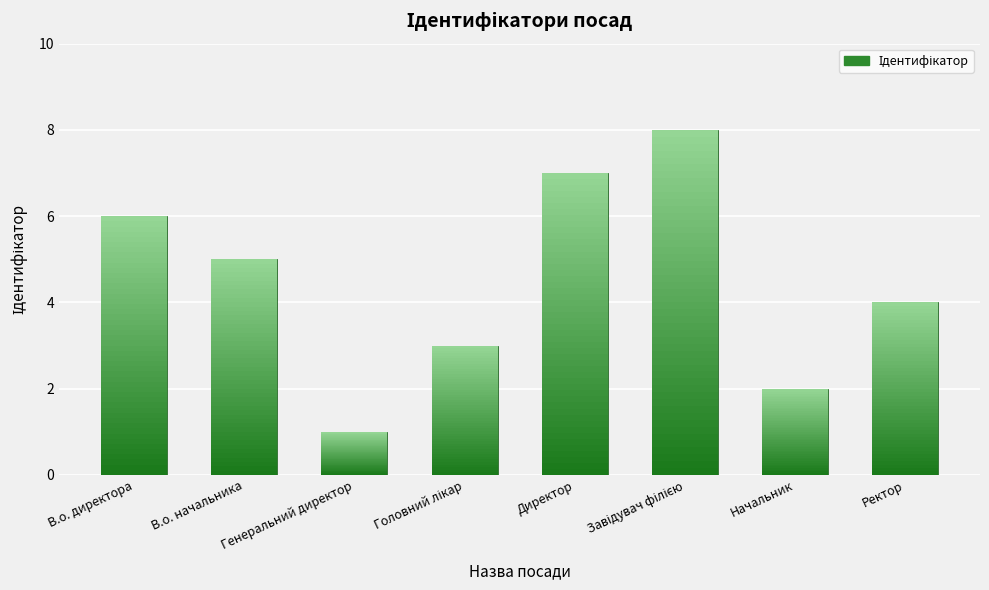

List the labels in order of value, largest first.

Завідувач філією, Директор, В.о. директора, В.о. начальника, Ректор, Головний лікар, Начальник, Генеральний директор